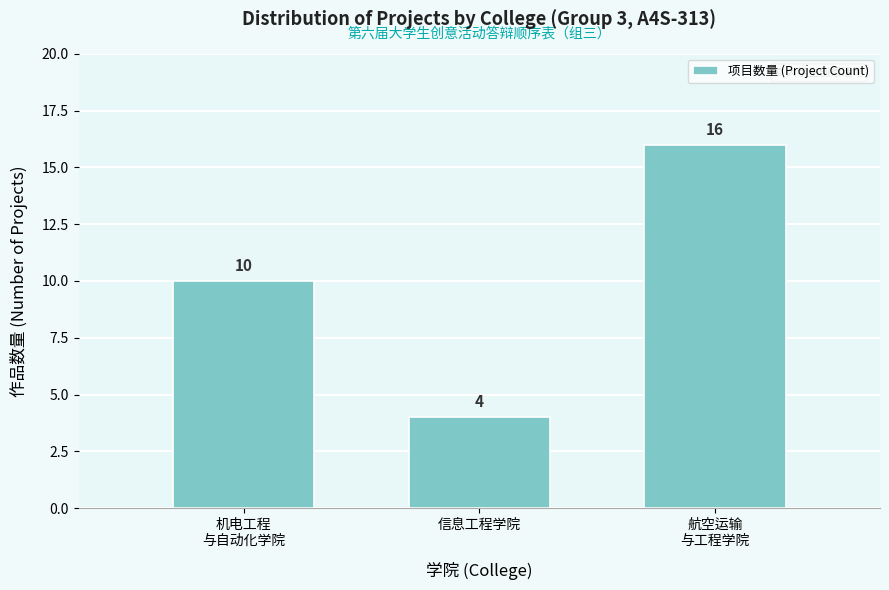

Reading right to left, transcribe all the data shown in this chart.

16	4	10